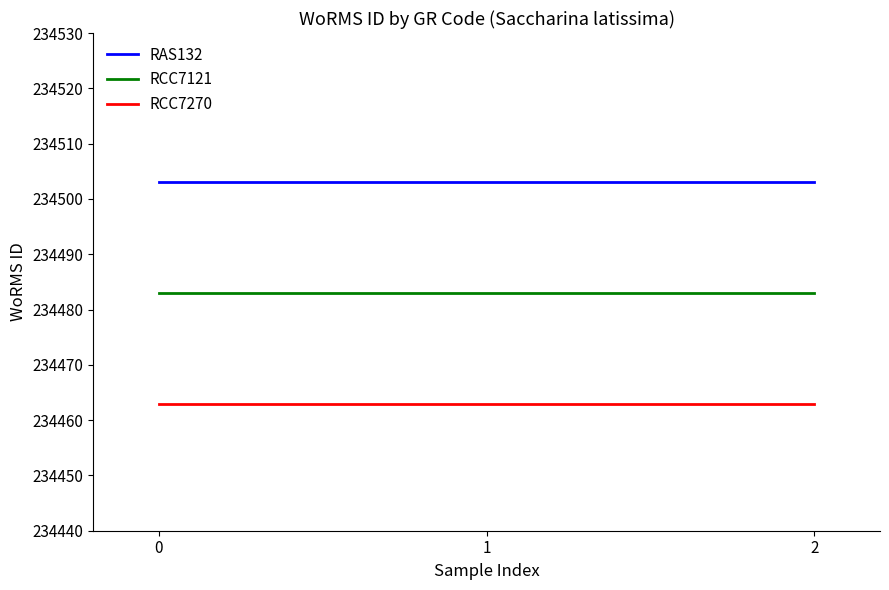

Count the number of categories in the chart.

3